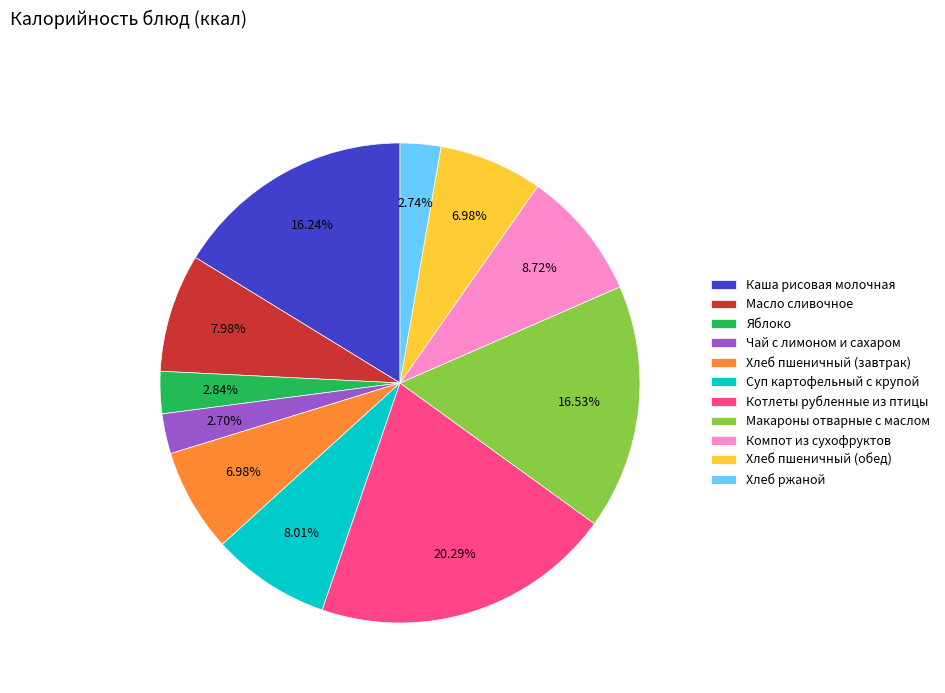

What percentage is the Хлеб ржаной slice, to the nearest percent?

3%